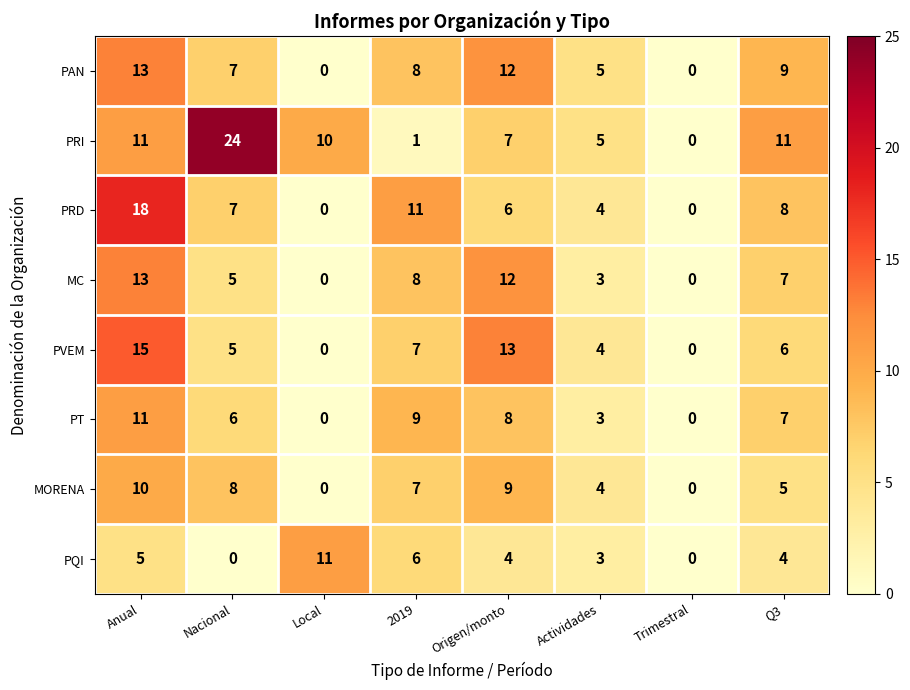

What is the average value of the PRD series?

7